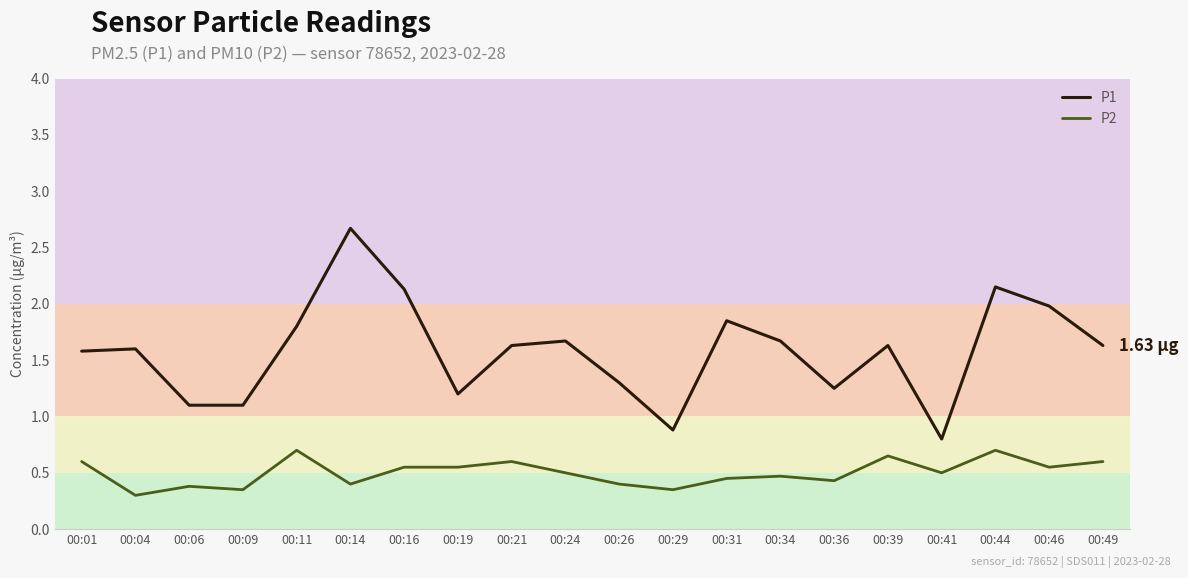

At 00:16, list the series in order from smallest to largest.

P2, P1